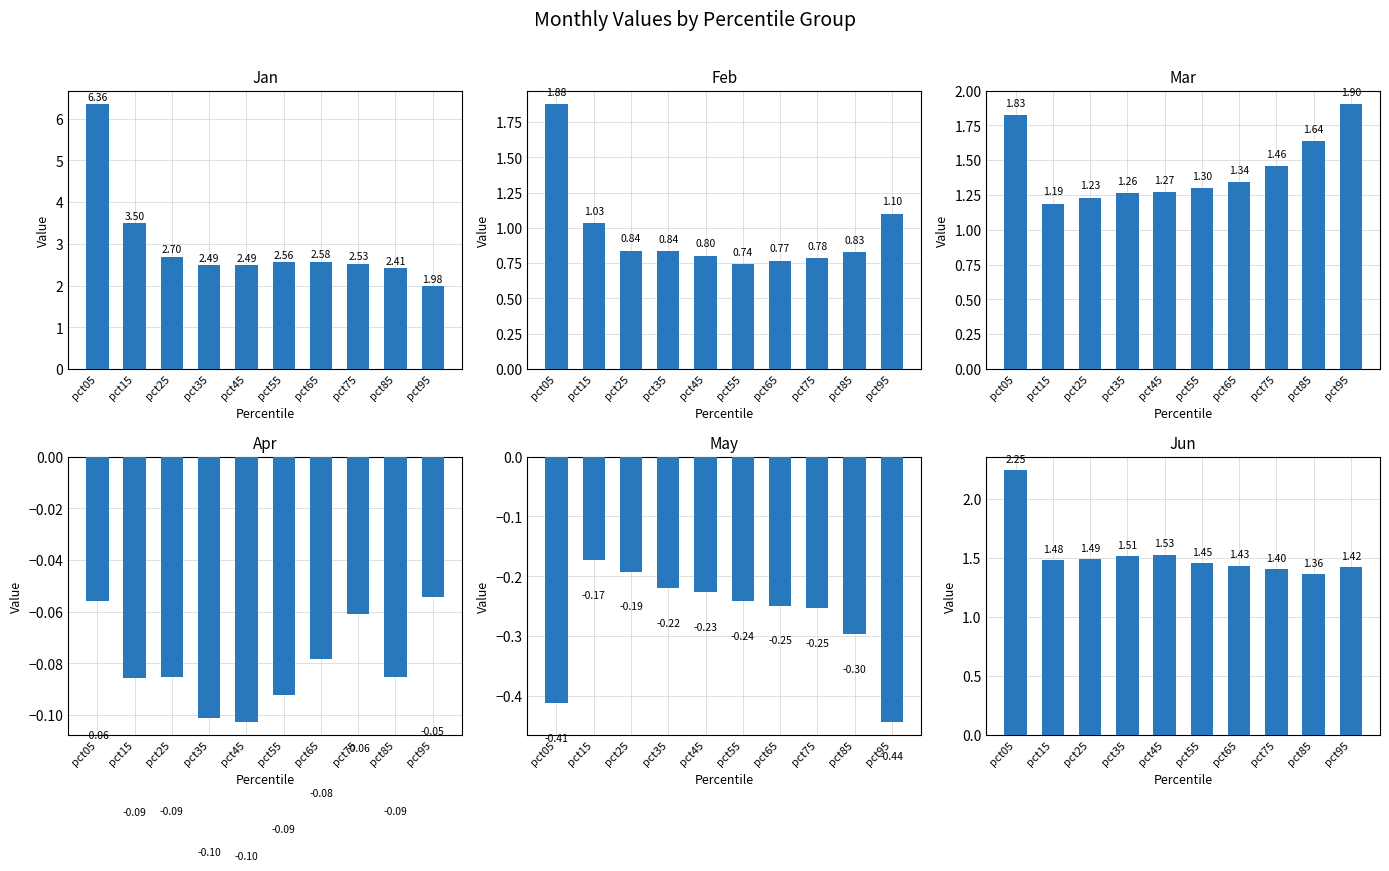

What is the difference between the Jan values at pct45 and pct25?

0.2